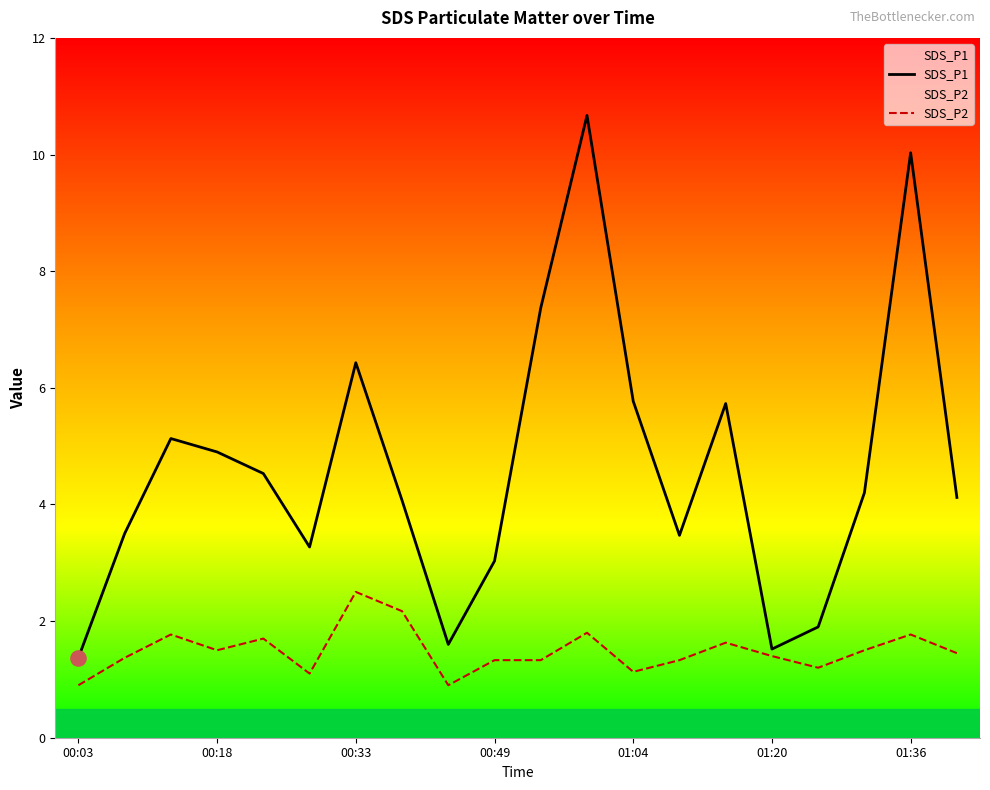

At which category is the sum across all series the highest?

11